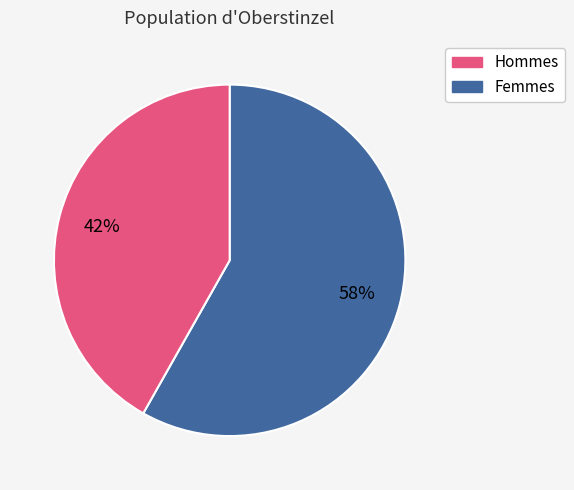

Is it true that Femmes is 53% of the pie?

False